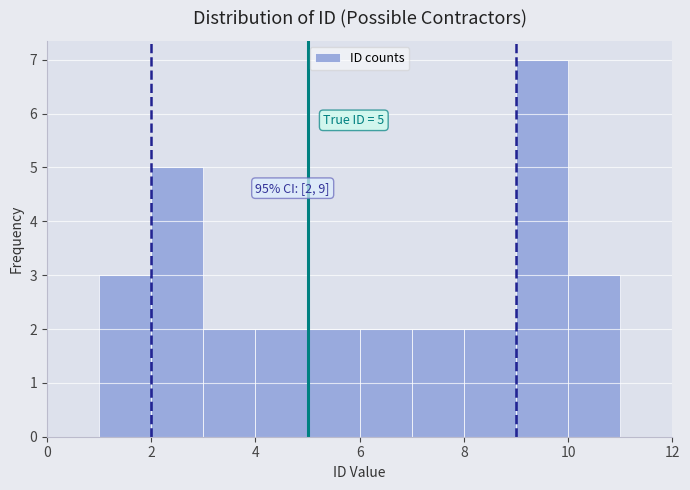

Which range on the x-axis has the tallest bar?

9 to 10